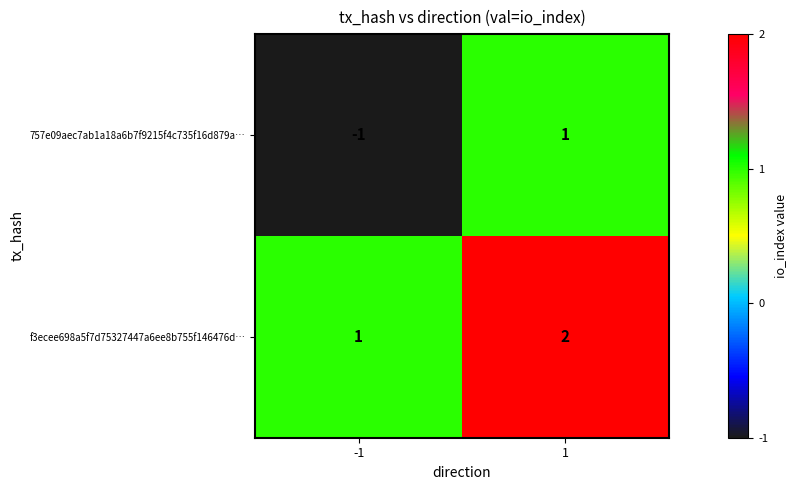

The 757e09aec7ab1a18a6b7f9215f4c735f16d879a… series shows 1 at 1. True or false?

True